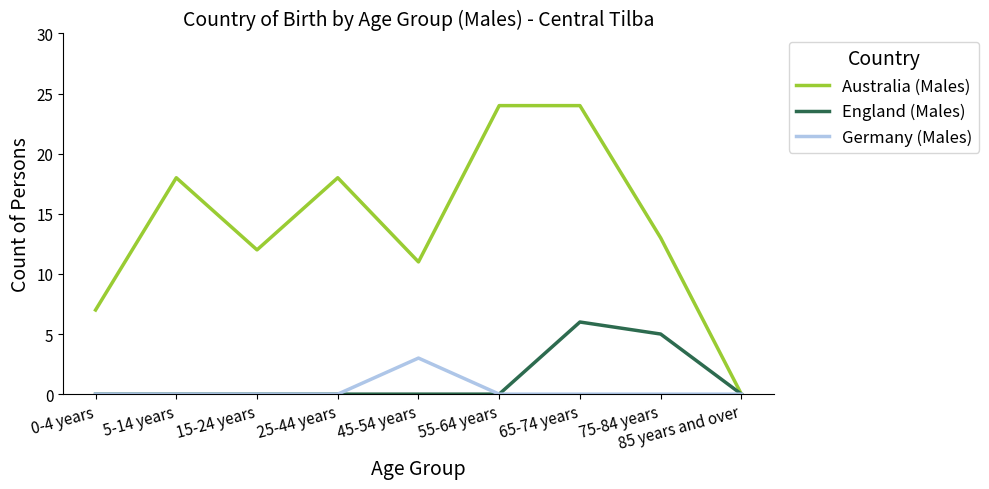

True or false: Germany (Males) has a value of -1 at 65-74 years.

False